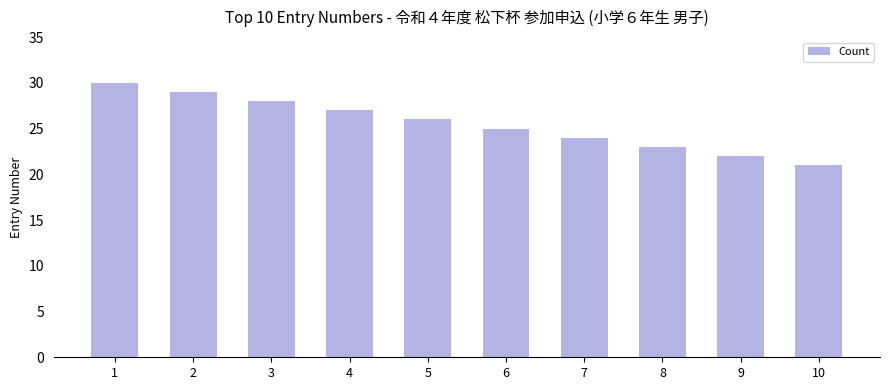

What is the change in value from 3 to 10?

-7